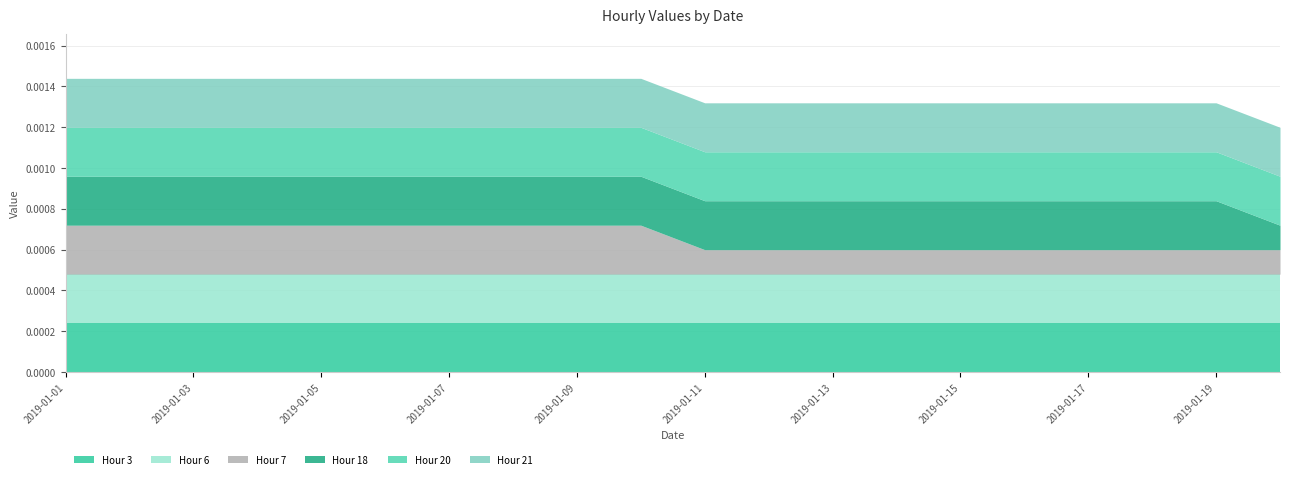

How many lines are shown in the chart?

6